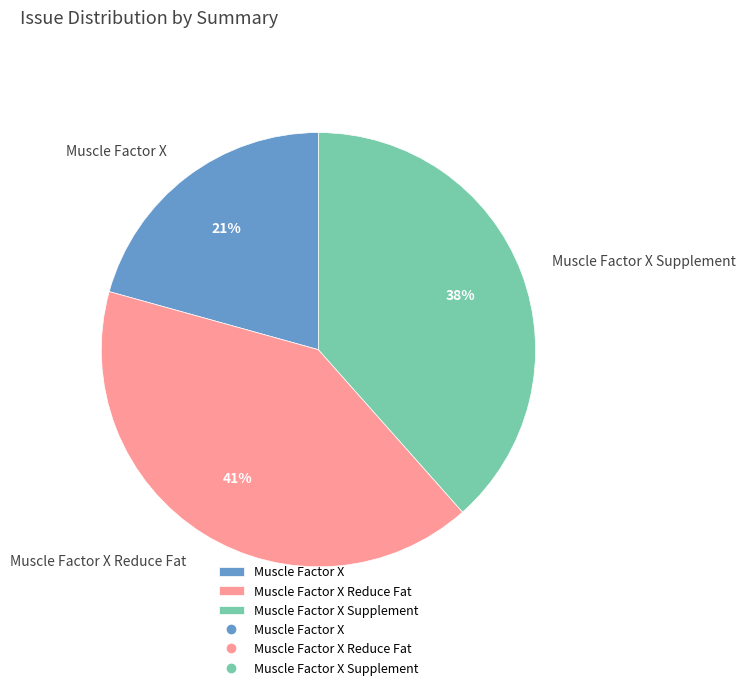

What percentage is the Muscle Factor X slice, to the nearest percent?

21%